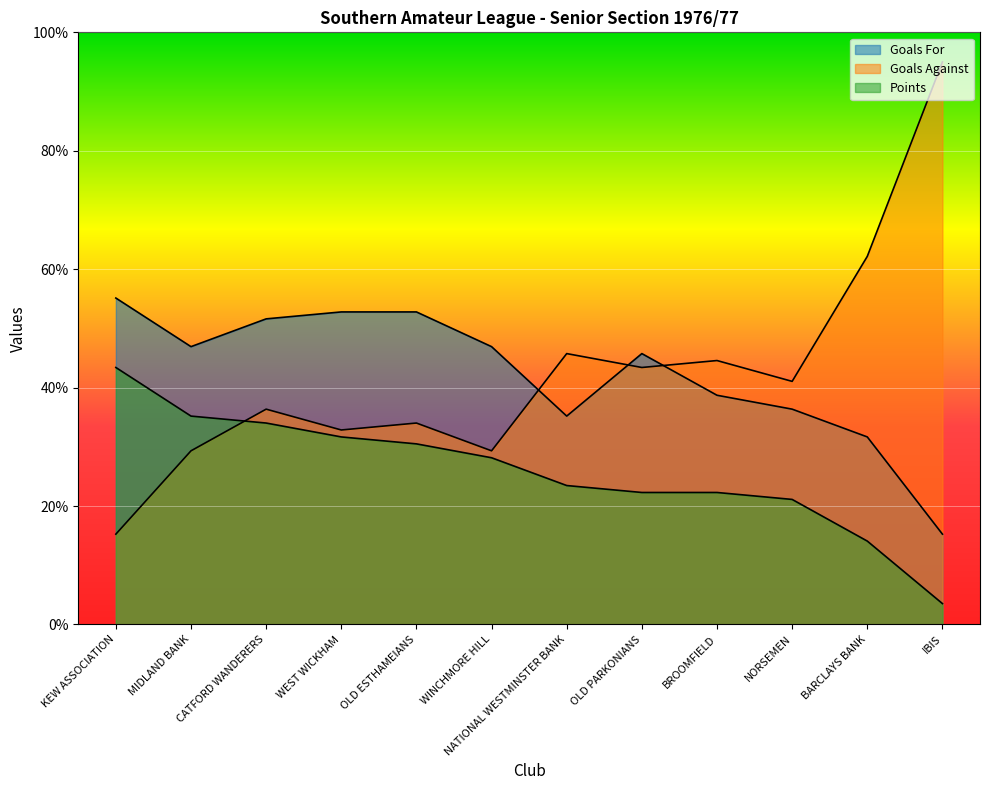

Which series has the largest range (max minus min)?

Goals Against